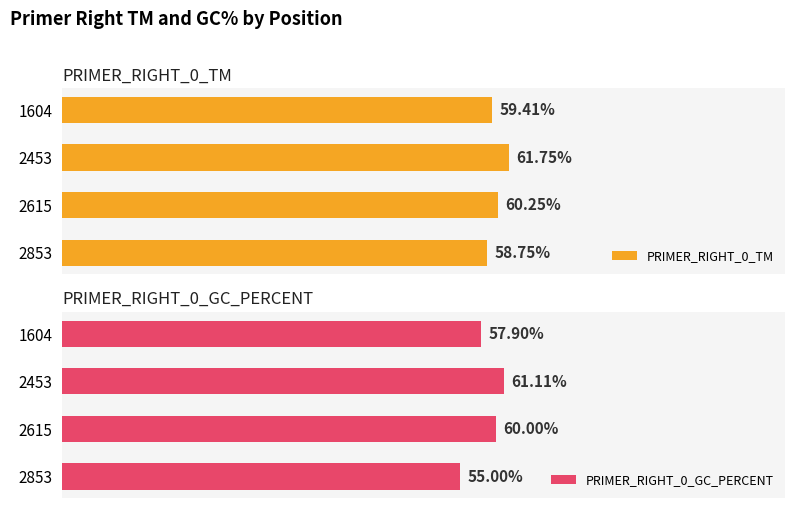

What is the difference between the maximum and second lowest values in the PRIMER_RIGHT_0_GC_PERCENT series?

3.2